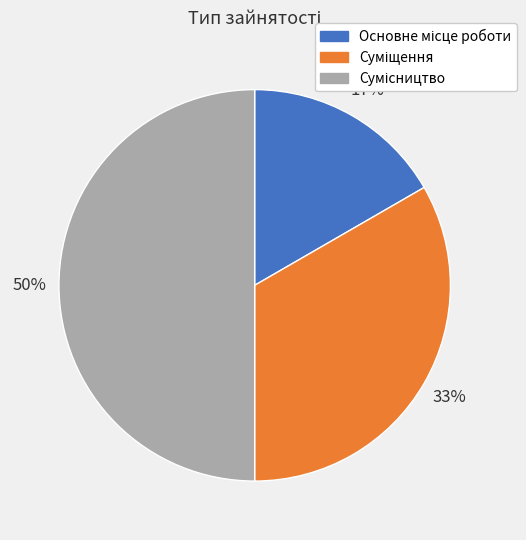

To the nearest percent, what is the average slice percentage?

33%